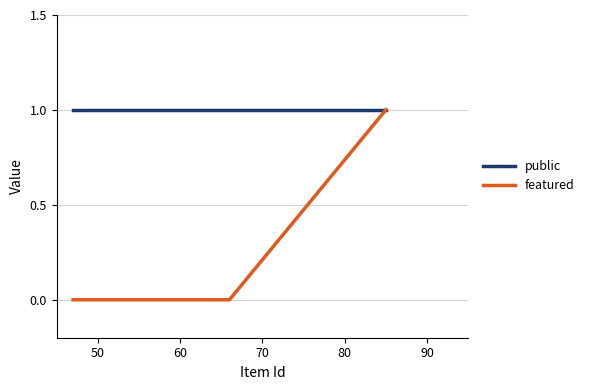

Which series has the largest total across all categories?

public